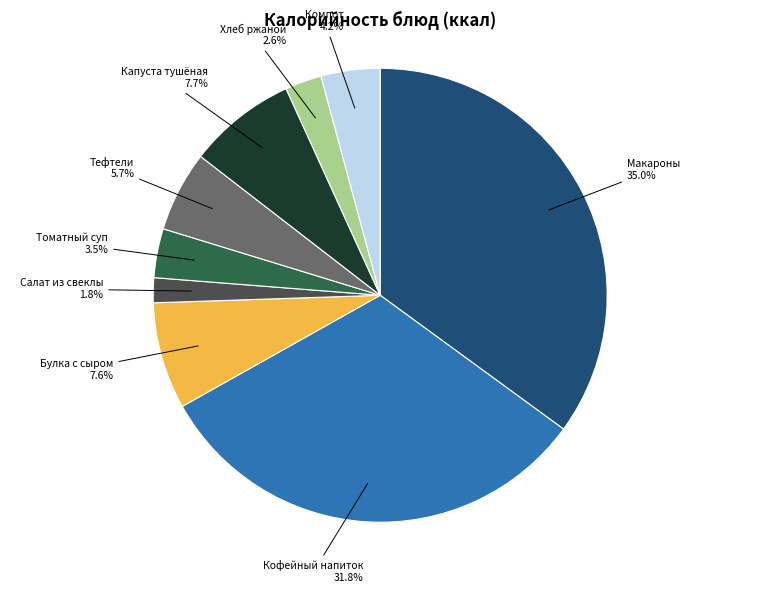

Is there any slice that represents more than half of the pie?

No